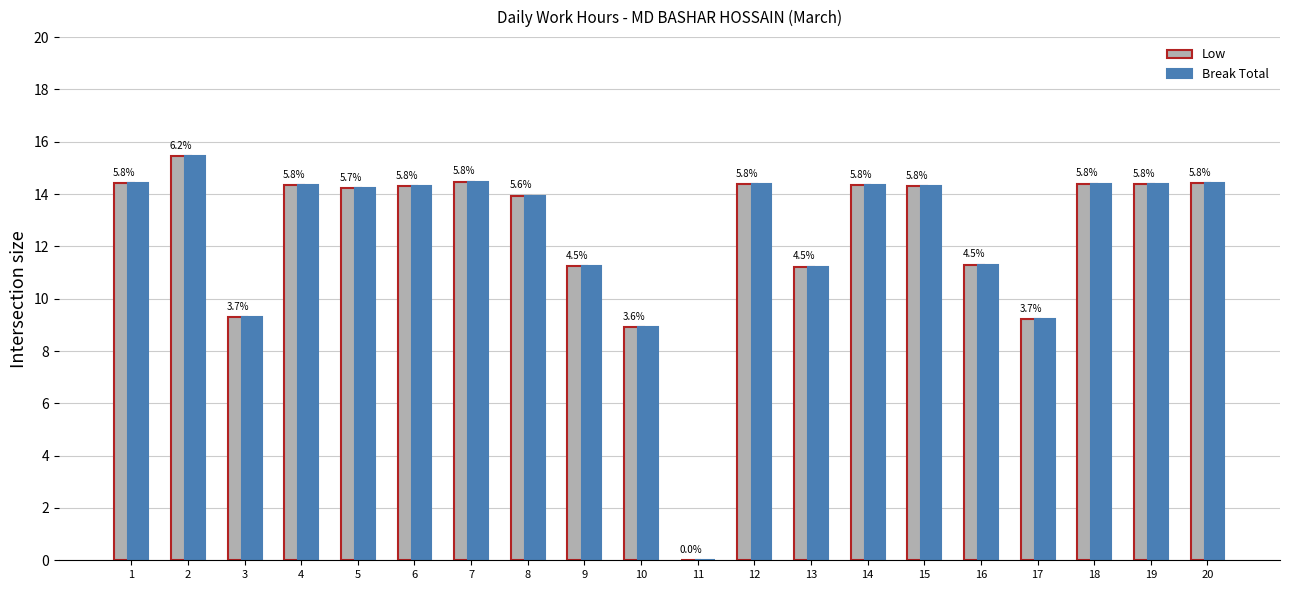

The Break Total series shows 14.4 at 1. True or false?

True